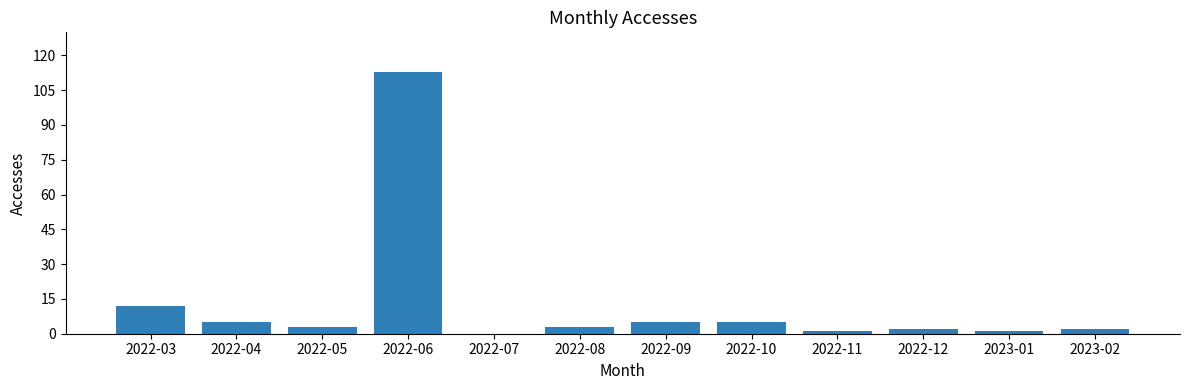

At which label is the value closest to 56?

2022-03